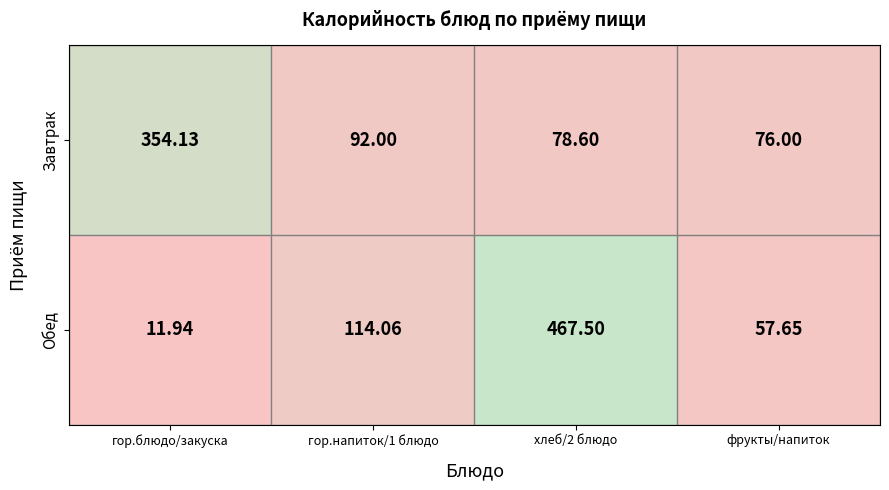

Rank the series at хлеб/2 блюдо from lowest to highest value.

Завтрак, Обед